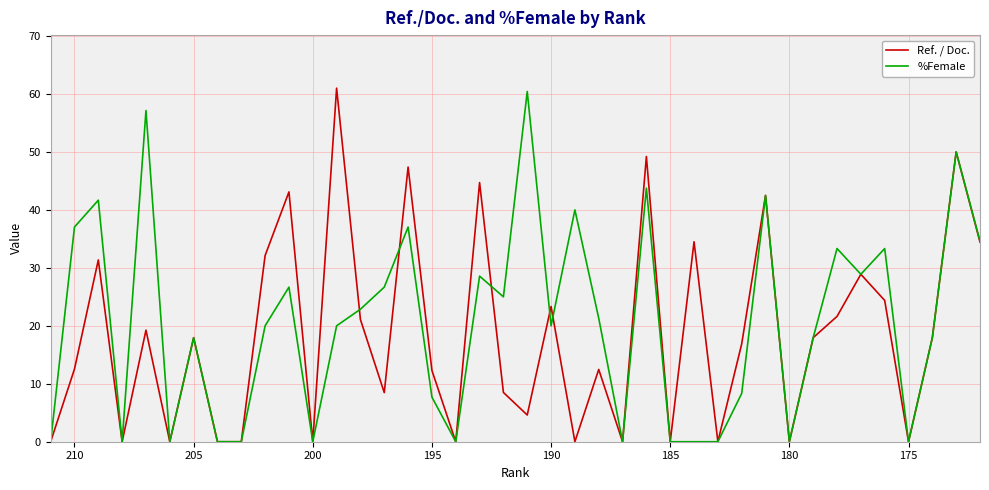

Reading left to right, transcribe all the data shown in this chart.

Ref. / Doc.: 0.0	12.5	31.4	0.0	19.2	0.0	17.9	0.0	0.0	32.1	43.1	0.0	61.0	21.1	8.5	47.4	12.3	0.0	44.7	8.5	4.6	23.3	0.0	12.5	0.0	49.2	0.0	34.5	0.0	16.9	42.5	0.0	17.9	21.6	28.9	24.4	0.0	17.9	50.0	34.4
%Female: 0.0	37.0	41.7	0.0	57.1	0.0	17.9	0.0	0.0	20.0	26.7	0.0	20.0	22.9	26.7	37.0	7.7	0.0	28.6	25.0	60.4	20.0	40.0	21.3	0.0	43.8	0.0	0.0	0.0	8.3	42.5	0.0	17.9	33.3	28.9	33.3	0.0	17.9	50.0	34.6